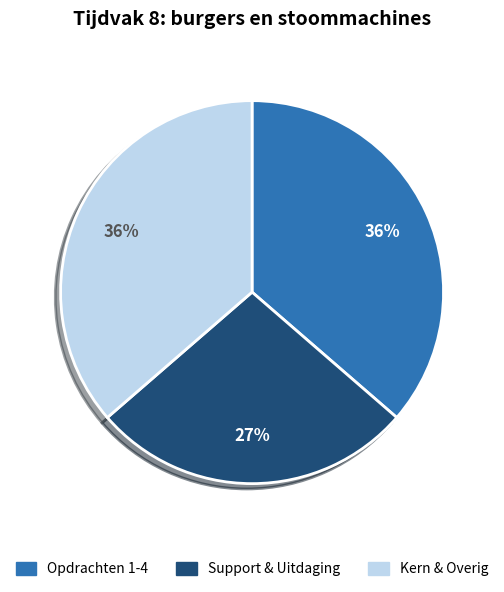

To the nearest percent, what is the difference between the largest and smallest slice percentages?

9%